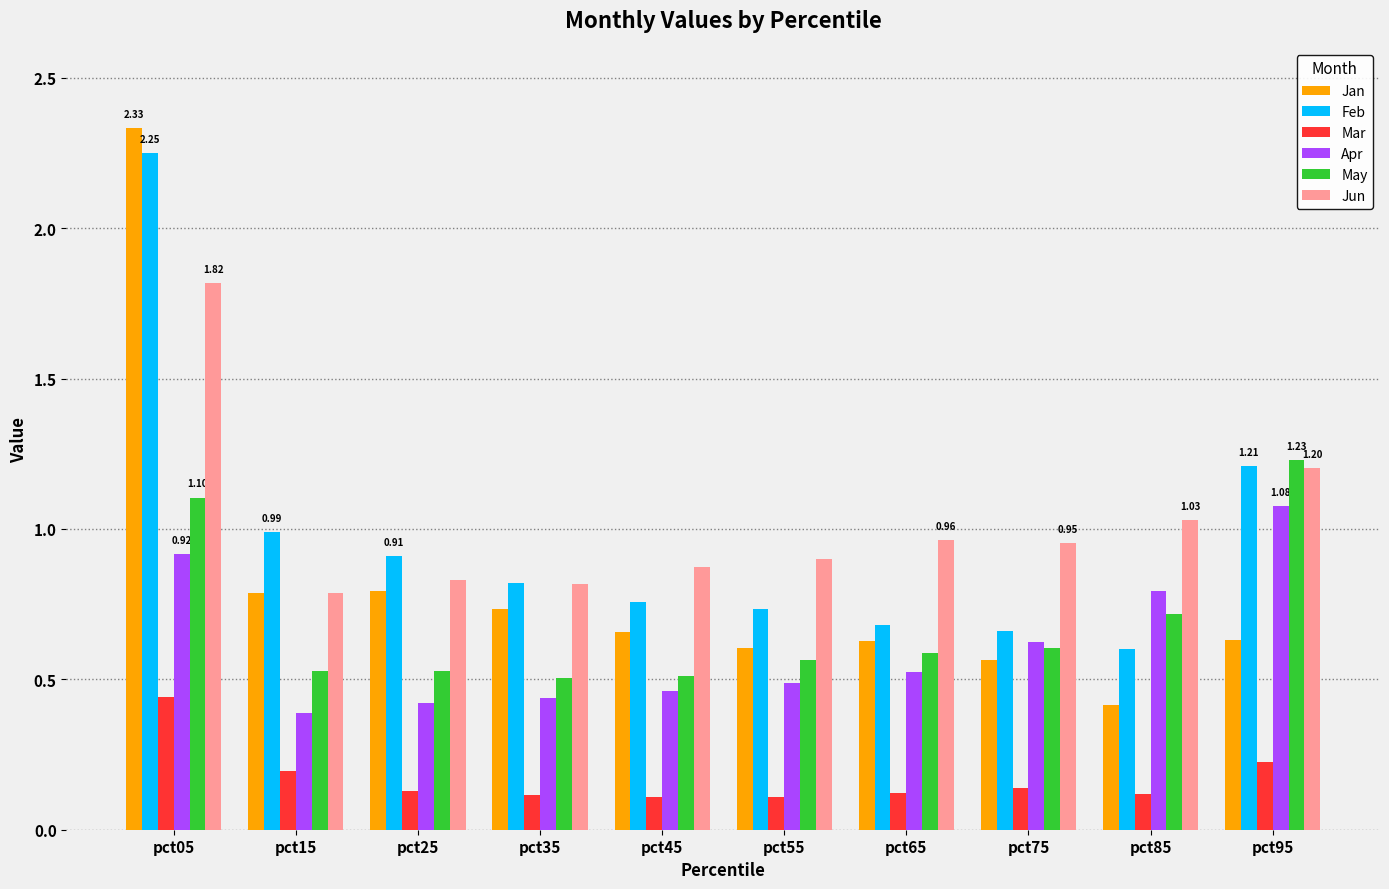

What is the sum of all Feb values?

9.6